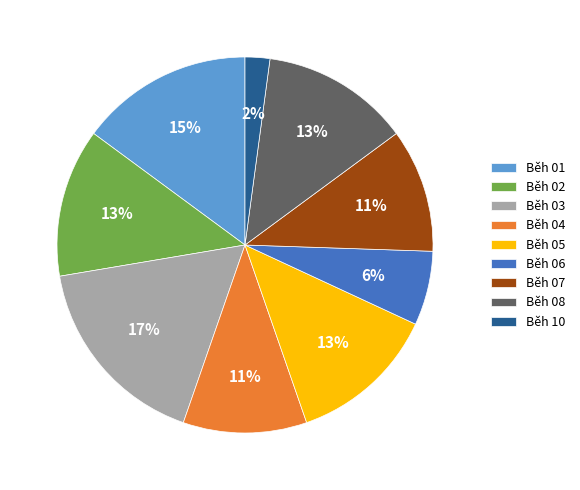

Approximately how many times larger is the value at Běh 06 compared to Běh 03?

0.4